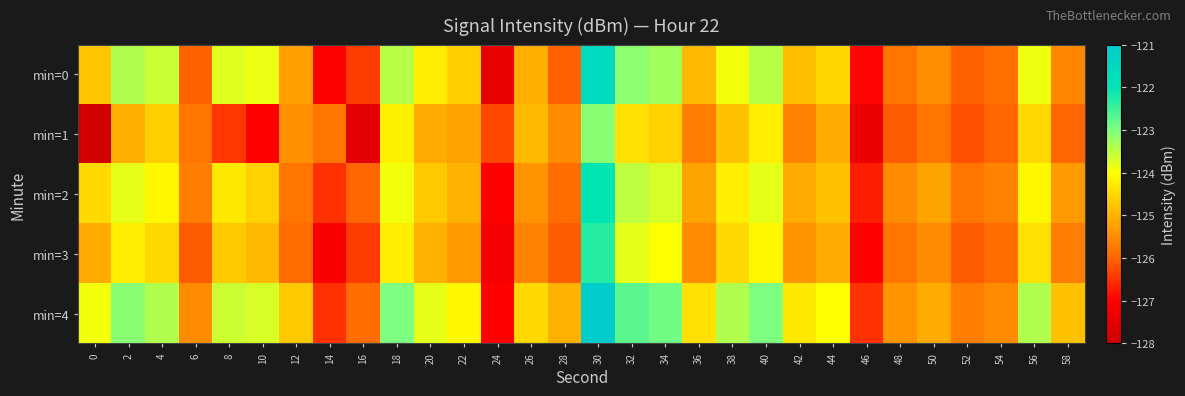

At how many categories does at least one series exceed -127?

30